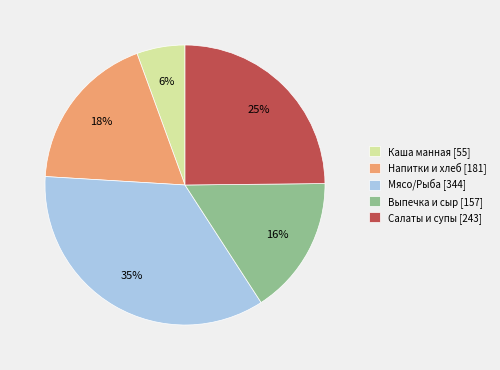

To the nearest percent, what portion does Каша манная [55] represent?

6%